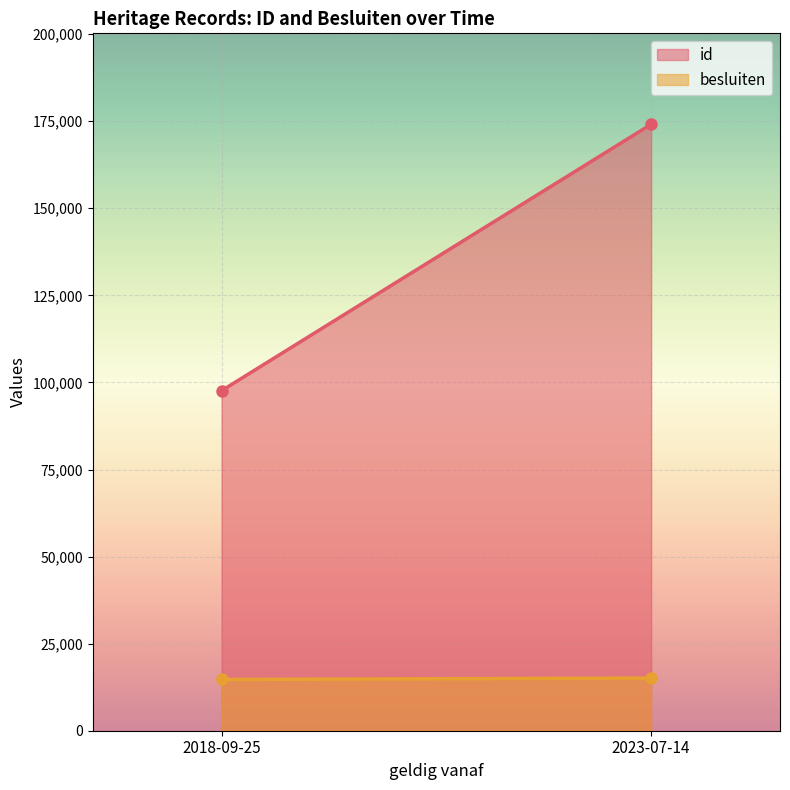

What is the spread (max minus min) of values at 2018-09-25?

82903.5